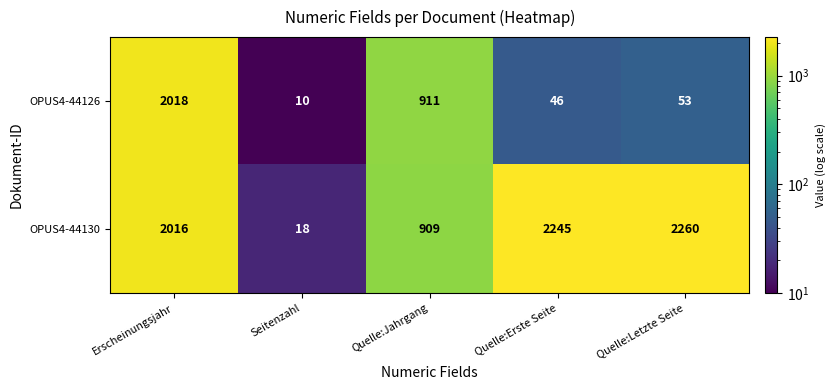

Reading left to right, list all the values displayed in this chart.

OPUS4-44126: 2018	10	911	46	53
OPUS4-44130: 2016	18	909	2245	2260